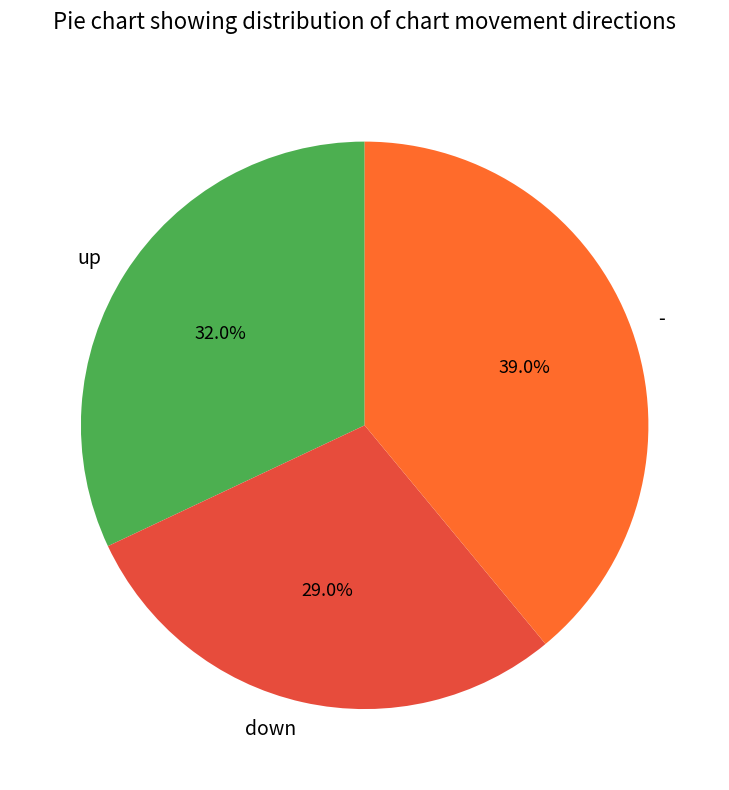

Which has a higher value, up or -?

-